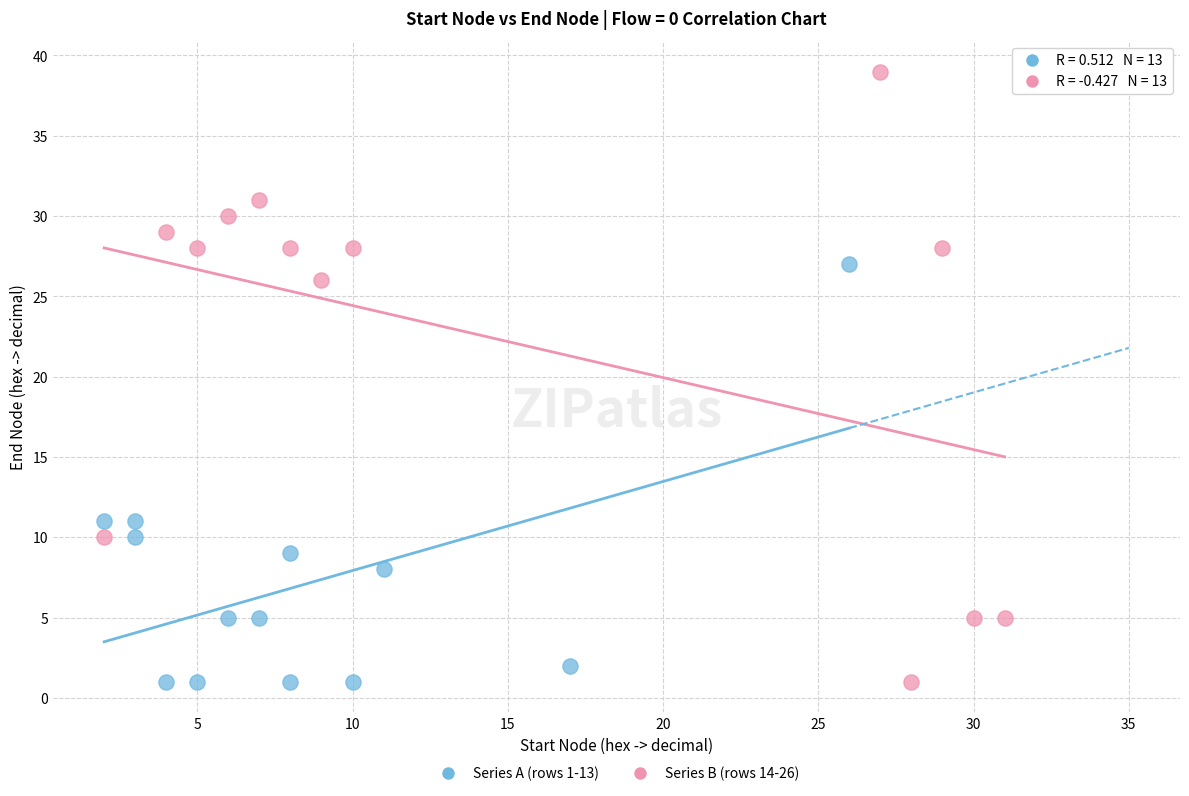

Which series has the widest spread of Y values?

Series B (rows 14-26)